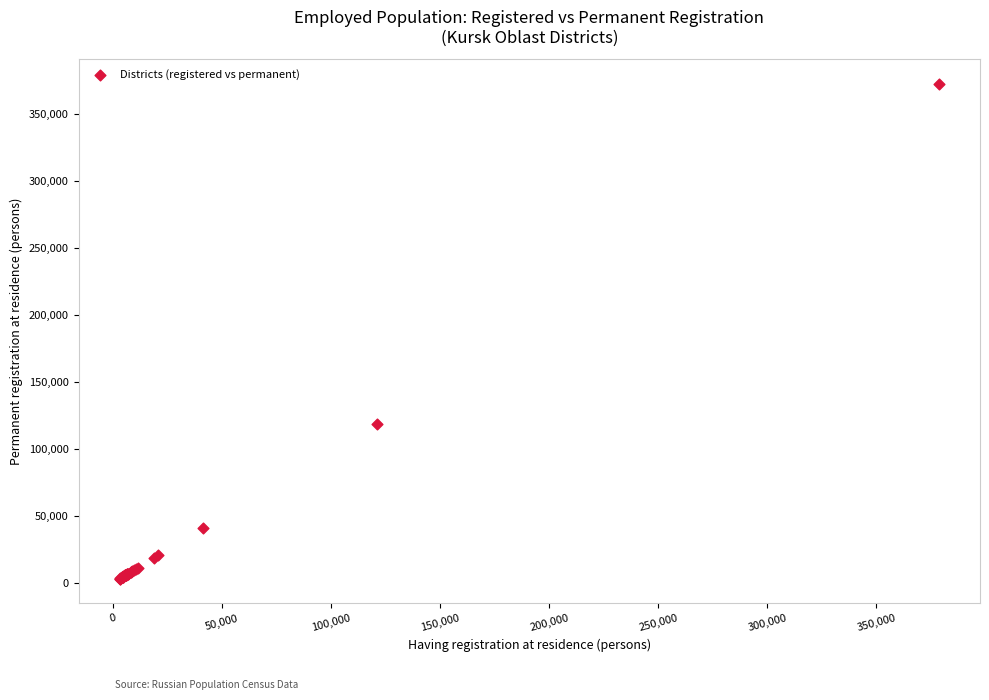

What Y value in the scatter plot is closest to 187624?

118169